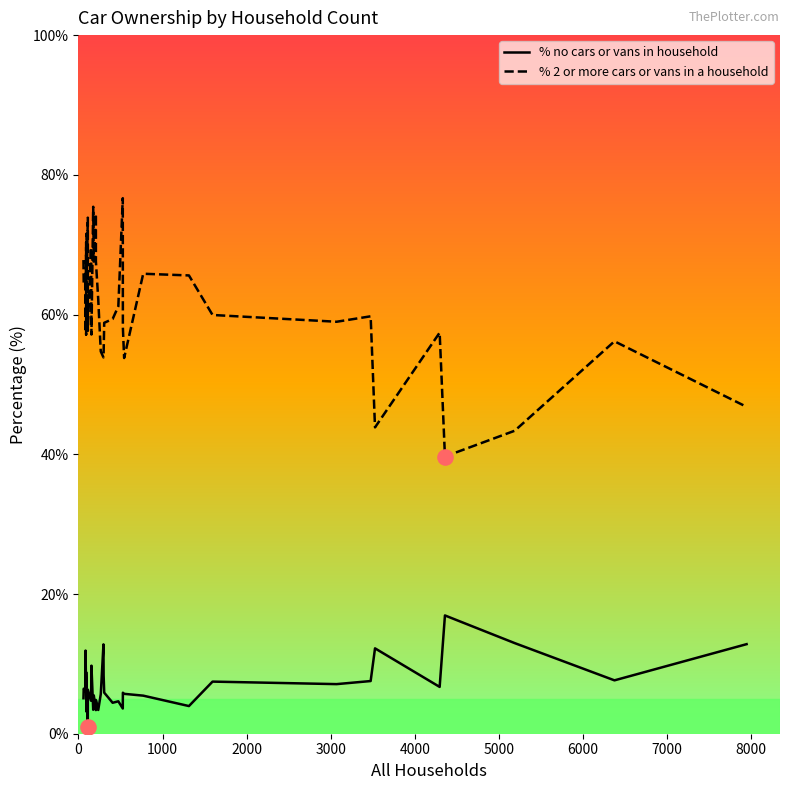

What are all the series names shown in the legend?

% no cars or vans in household, % 2 or more cars or vans in a household